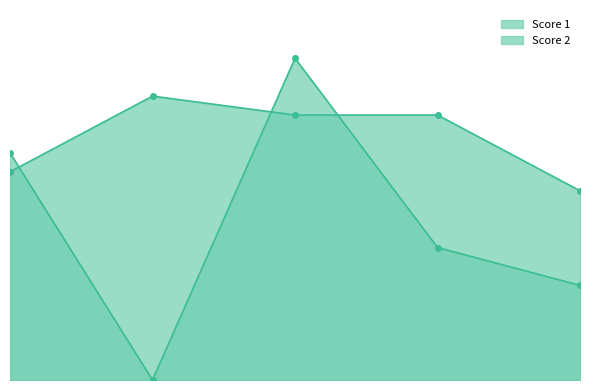

What is the greatest value displayed?

17